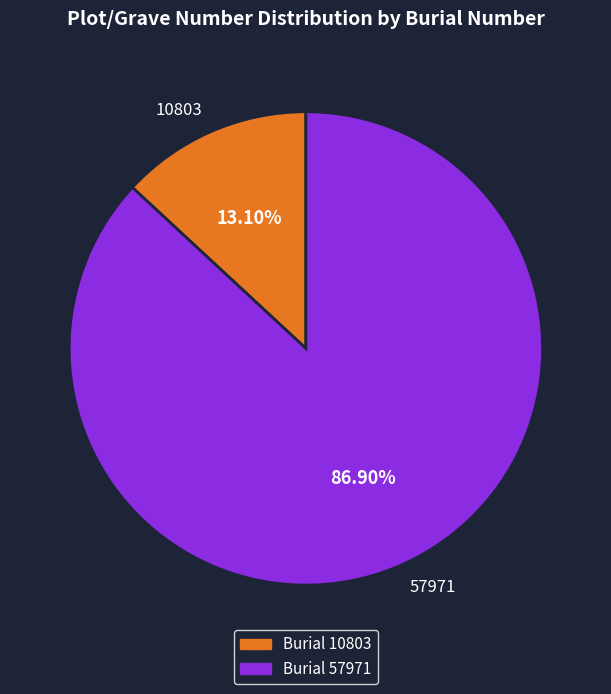

Combined, do 57971 and 10803 account for over 50%?

Yes